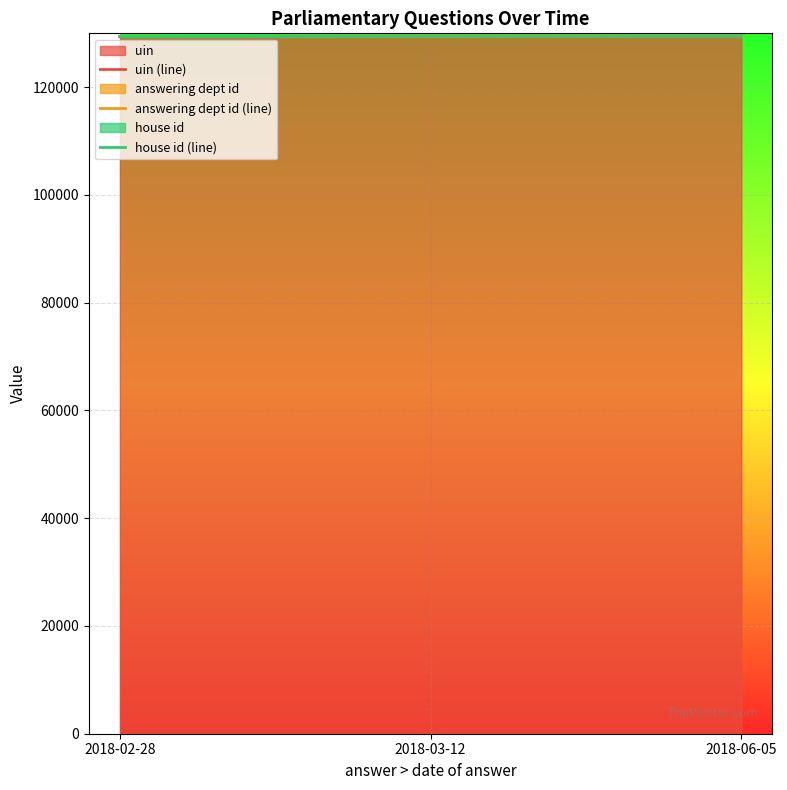

The value of uin at 2018-03-12 is 129474. True or false?

True